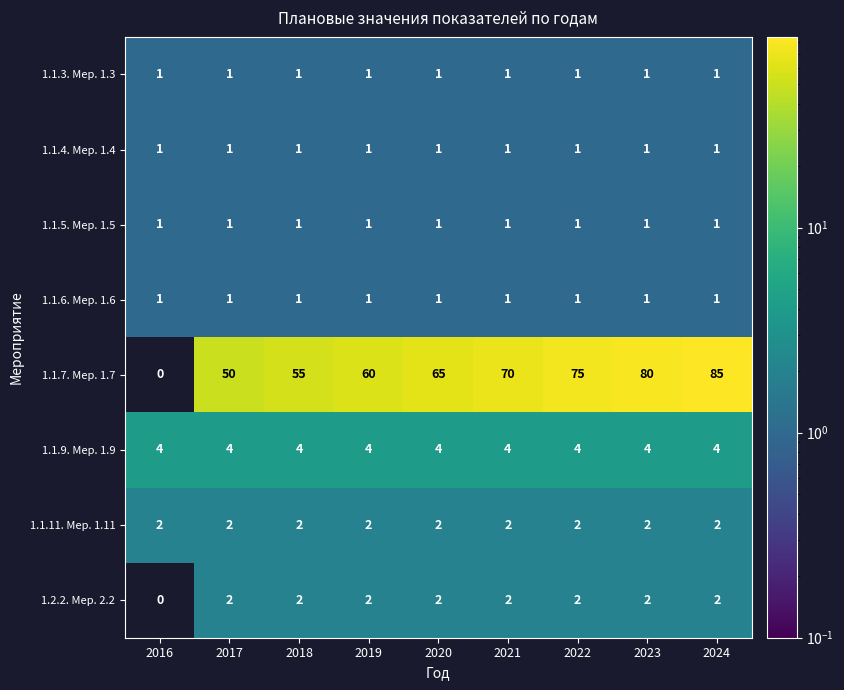

Which series has the largest total across all categories?

1.1.7. Мер. 1.7